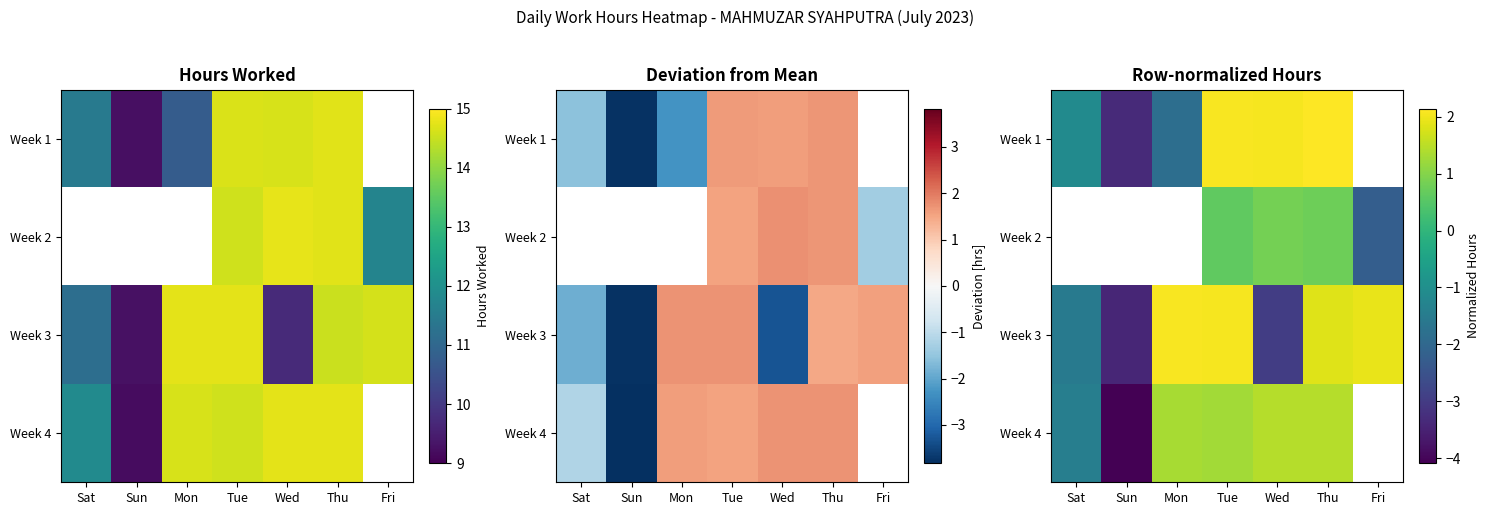

Is the value of Week 4 at Thu greater than the value of Week 1 at Sun?

Yes